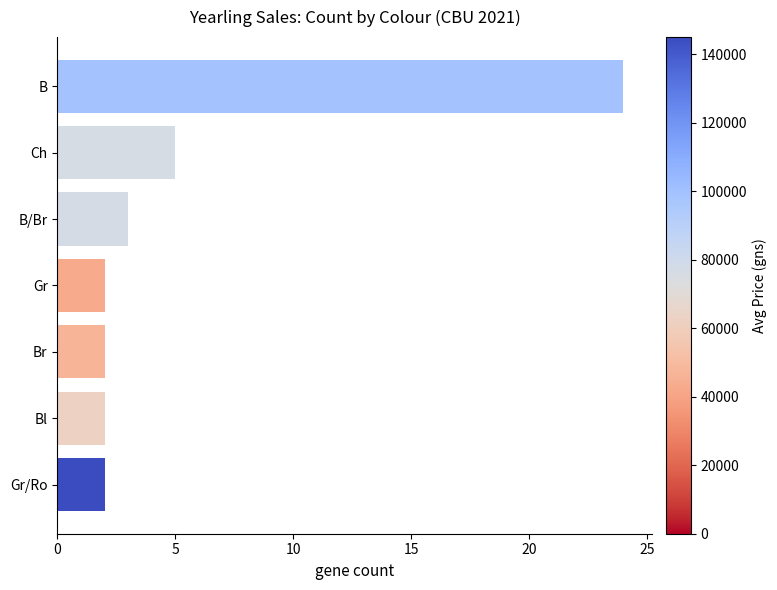

The chart shows a value of 2 at Br. True or false?

True